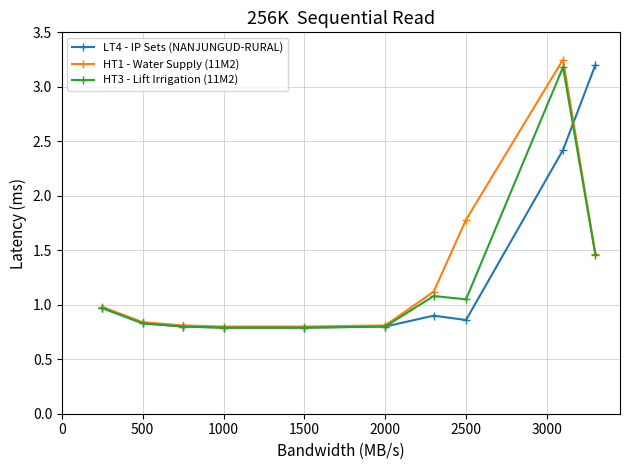

True or false: HT1 - Water Supply (11M2) has more than 0 interior local peaks.

True